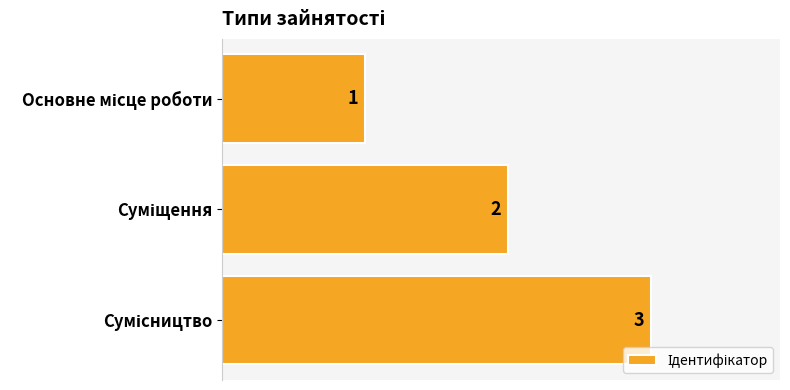

What is the minimum value shown in the chart?

1